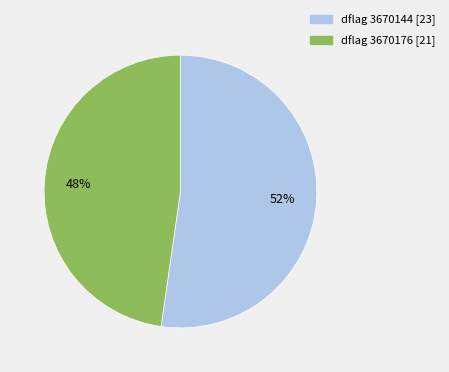

To the nearest percent, what is the average slice percentage?

50%